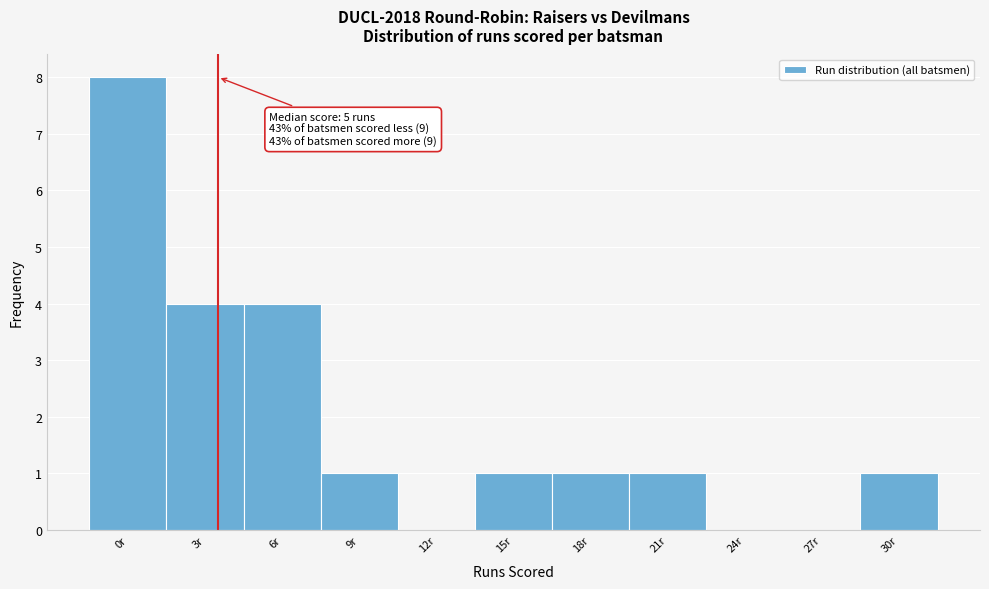

Reading right to left, extract all data points from this chart.

30r=1	27r=0	24r=0	21r=1	18r=1	15r=1	12r=0	9r=1	6r=4	3r=4	0r=8